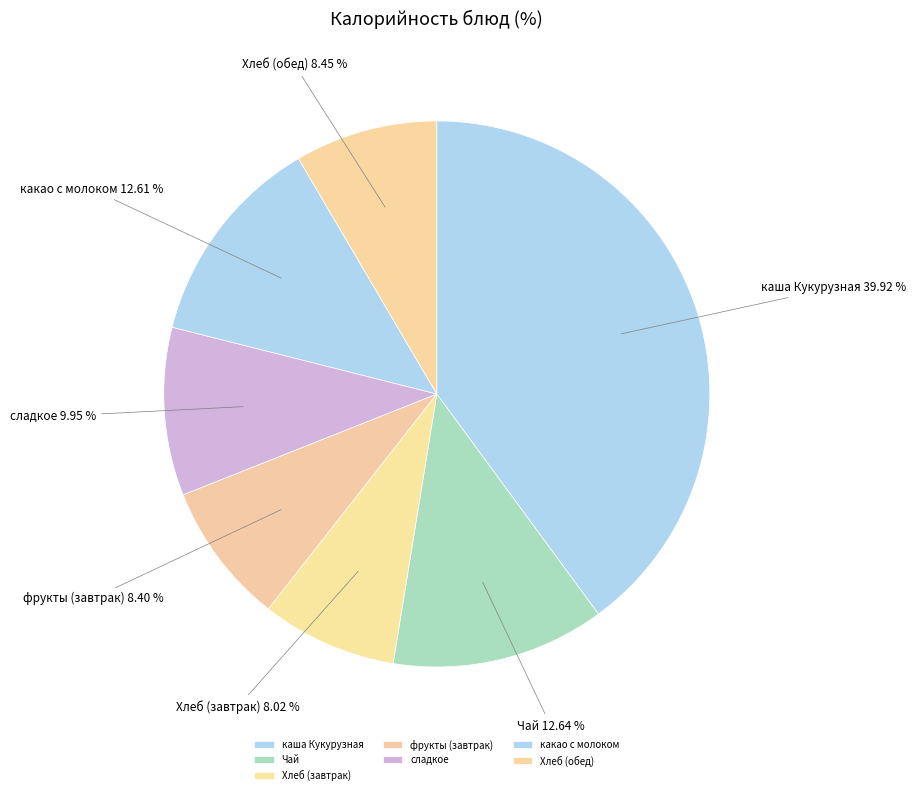

How many segments does this pie chart have?

7